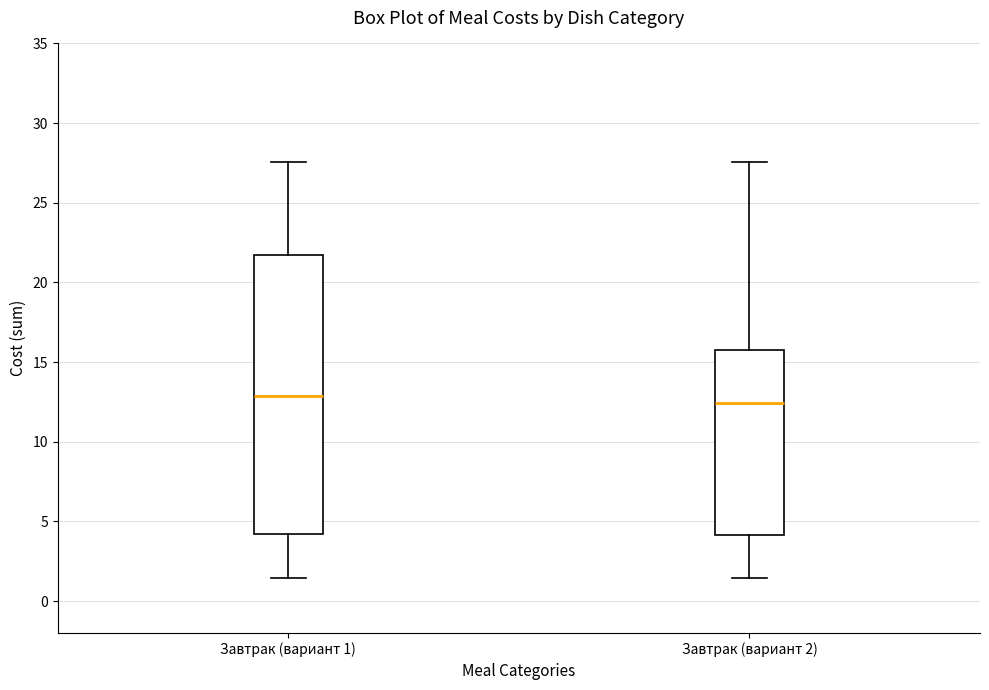

Which box is the tallest, from its lower edge to its upper edge?

Завтрак (вариант 1)